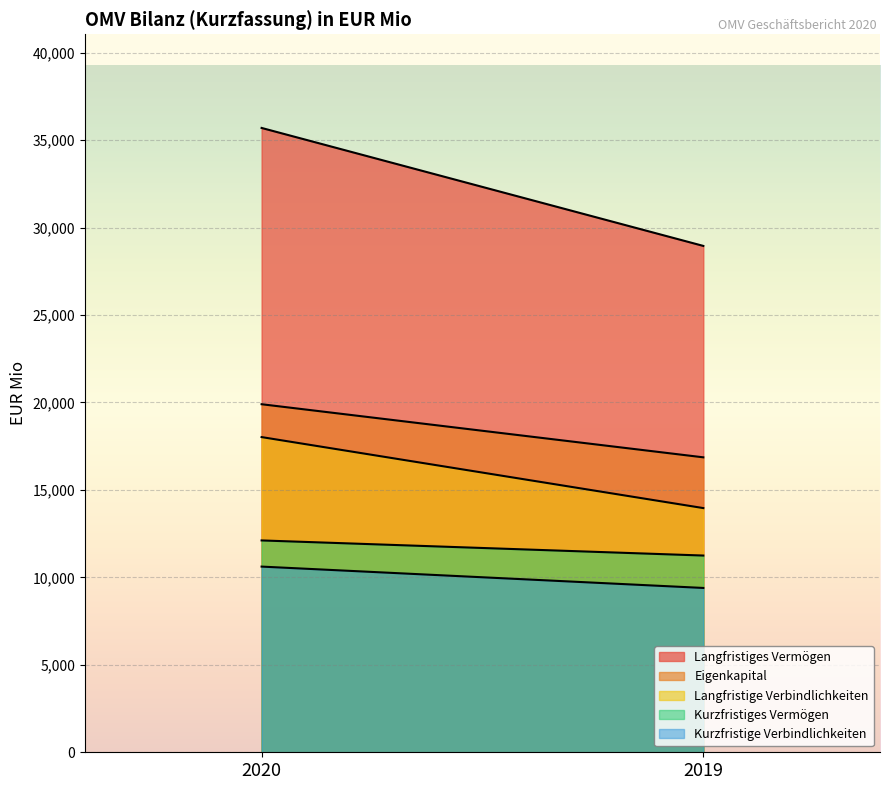

What is the value of the Langfristige Verbindlichkeiten point at the 2nd from the left?

13961